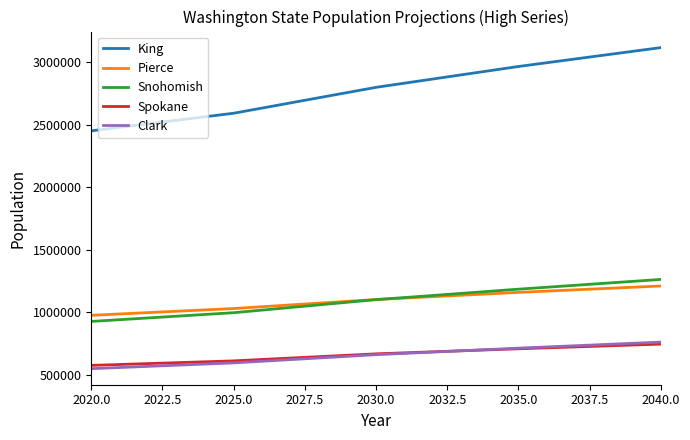

What are all the series names shown in the legend?

King, Pierce, Snohomish, Spokane, Clark